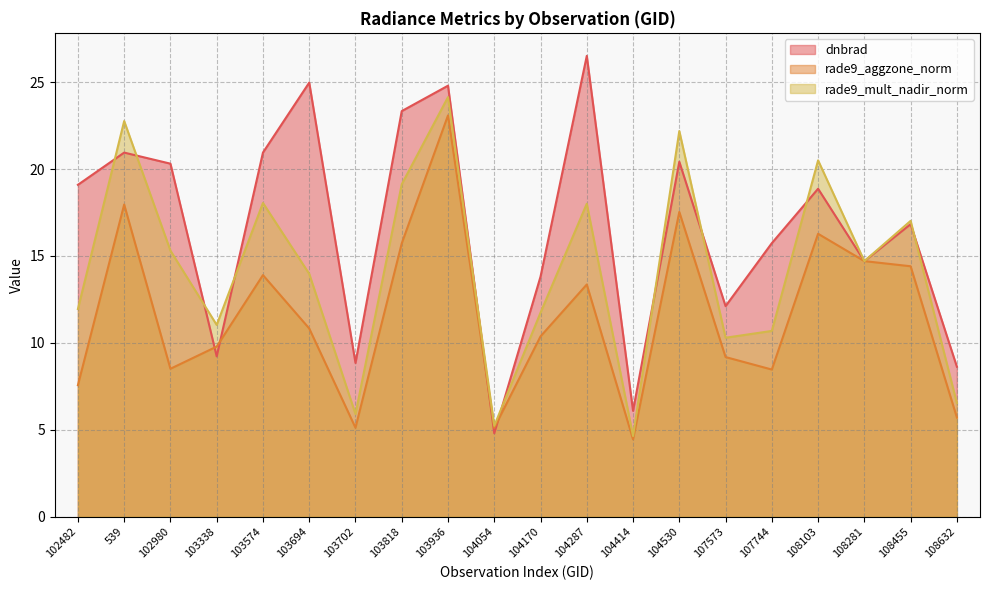

What is the difference between the second highest and second lowest values in the dnbrad series?

18.9